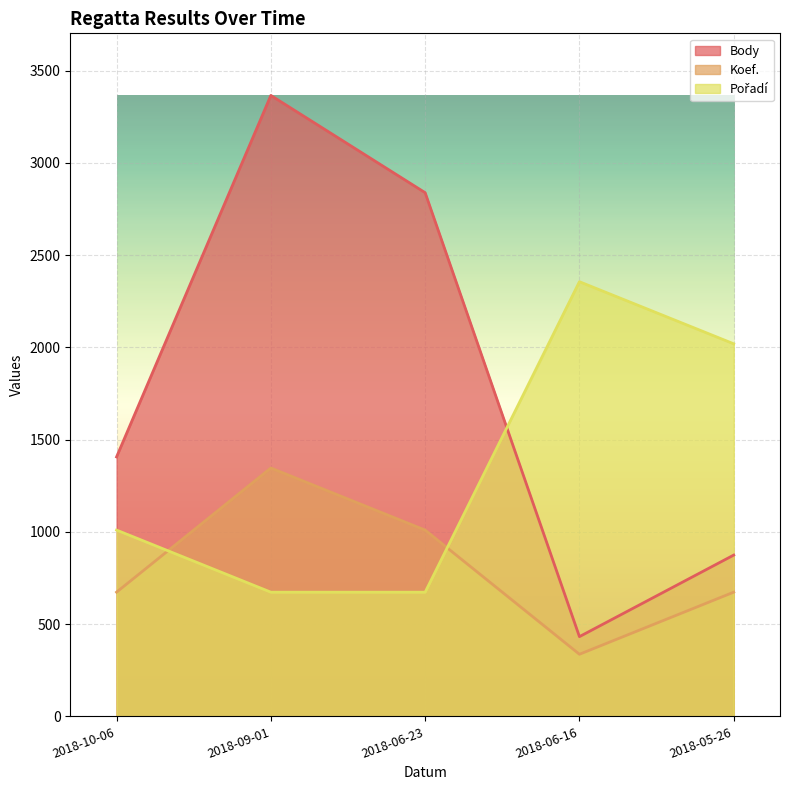

Count the Body values in the range 874 to 2838.

3